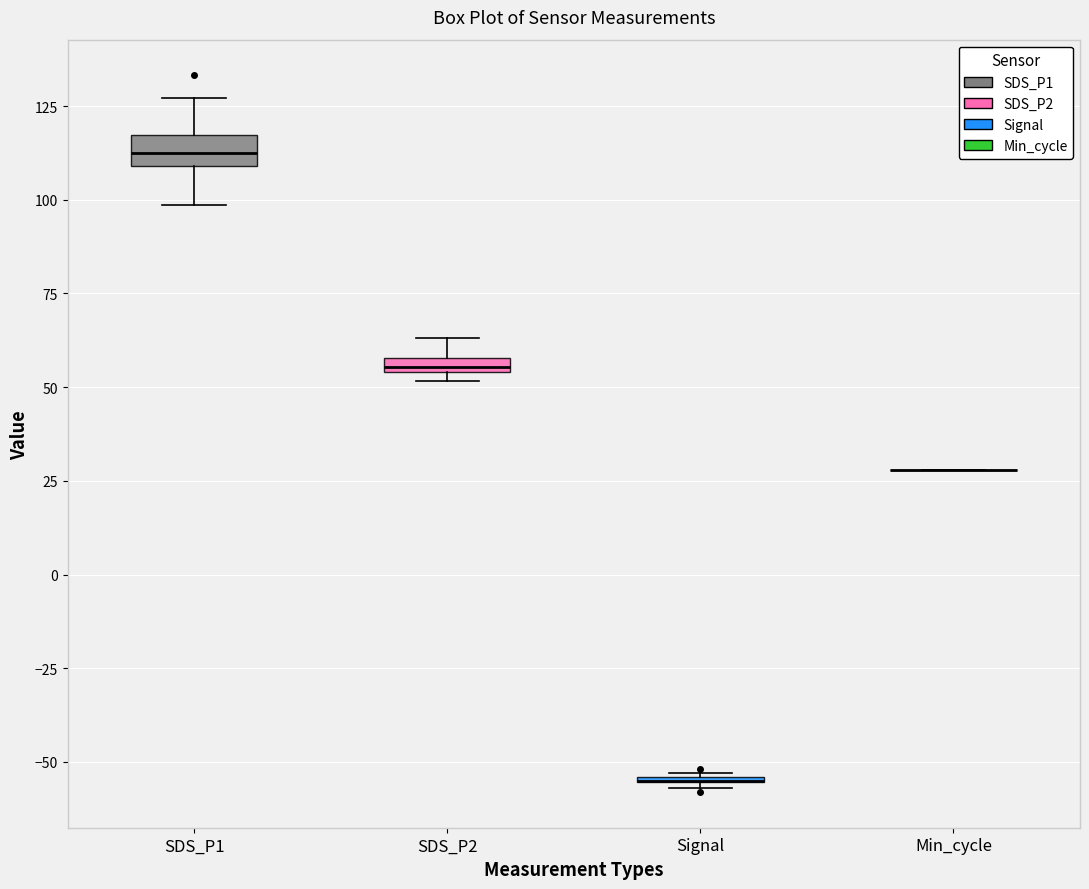

Where is the lower edge of the box for SDS_P1 on the y-axis? The values are not printed on the chart, so give them approximately, as read against the axis.

110